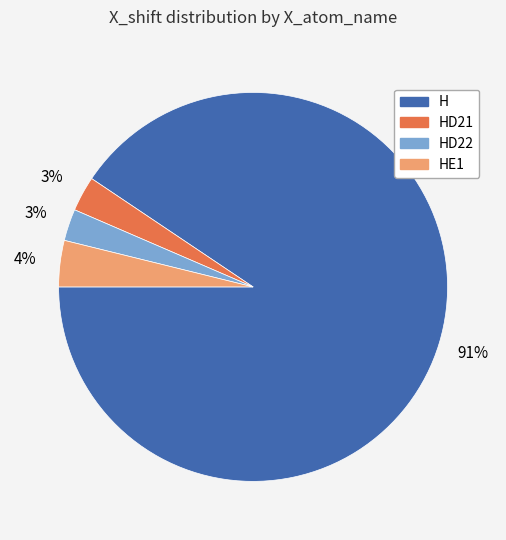

To the nearest percent, what is the average slice percentage?

25%